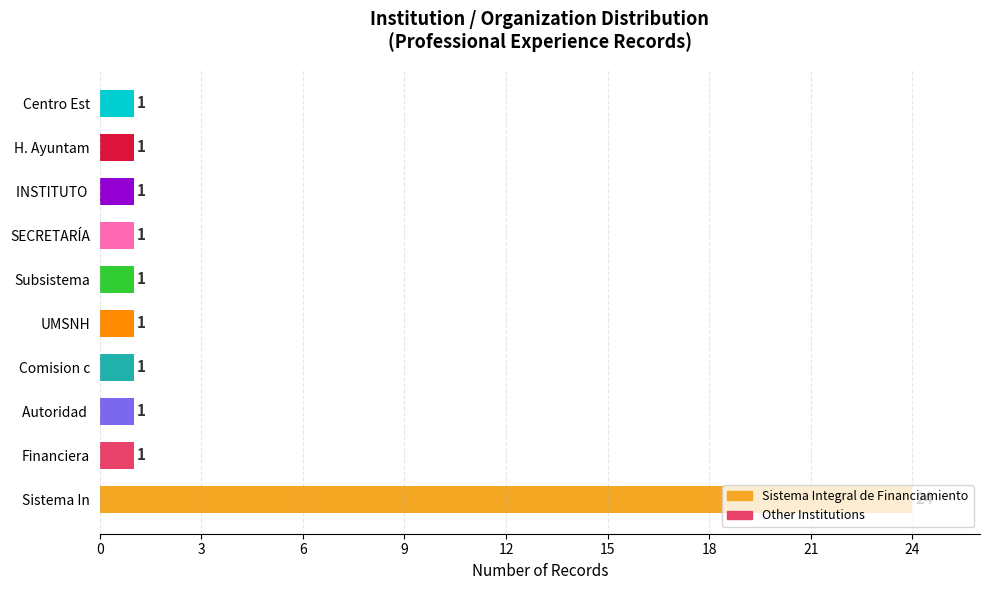

What is the change in value from Sistema In to Autoridad ?

-23